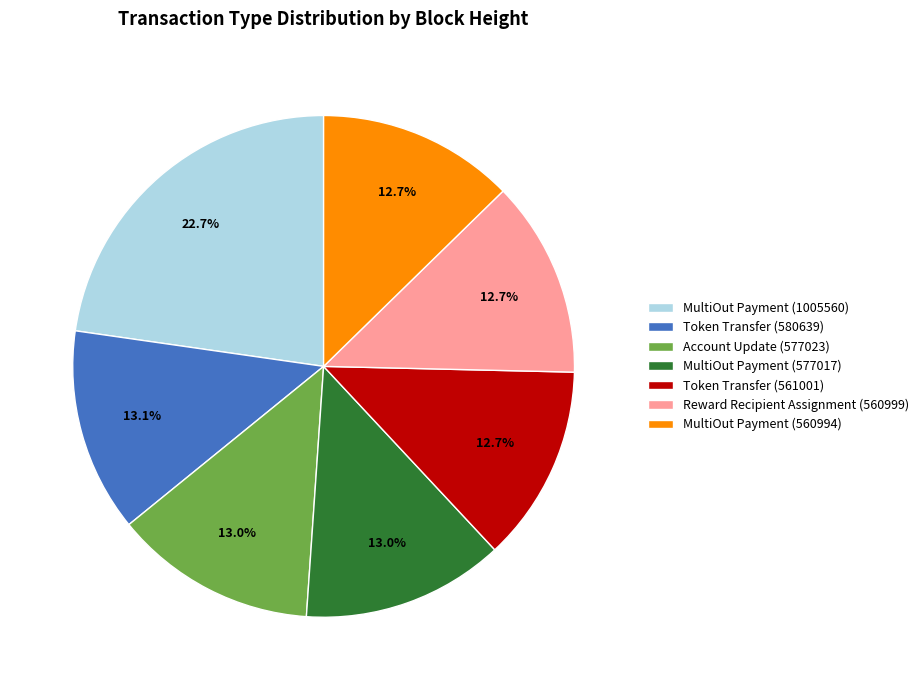

Does Reward Recipient Assignment (560999) represent more than half of the total?

No